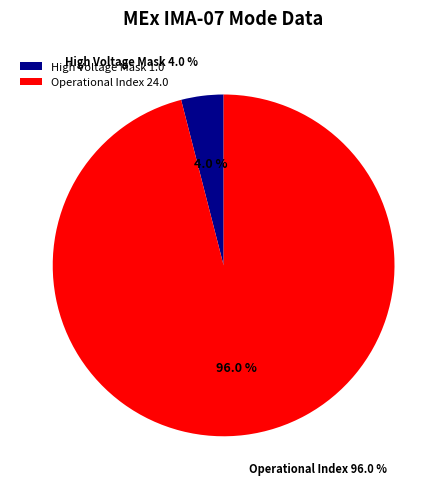

Combined, do Polar Angle Index and Operational Index account for over 50%?

Yes